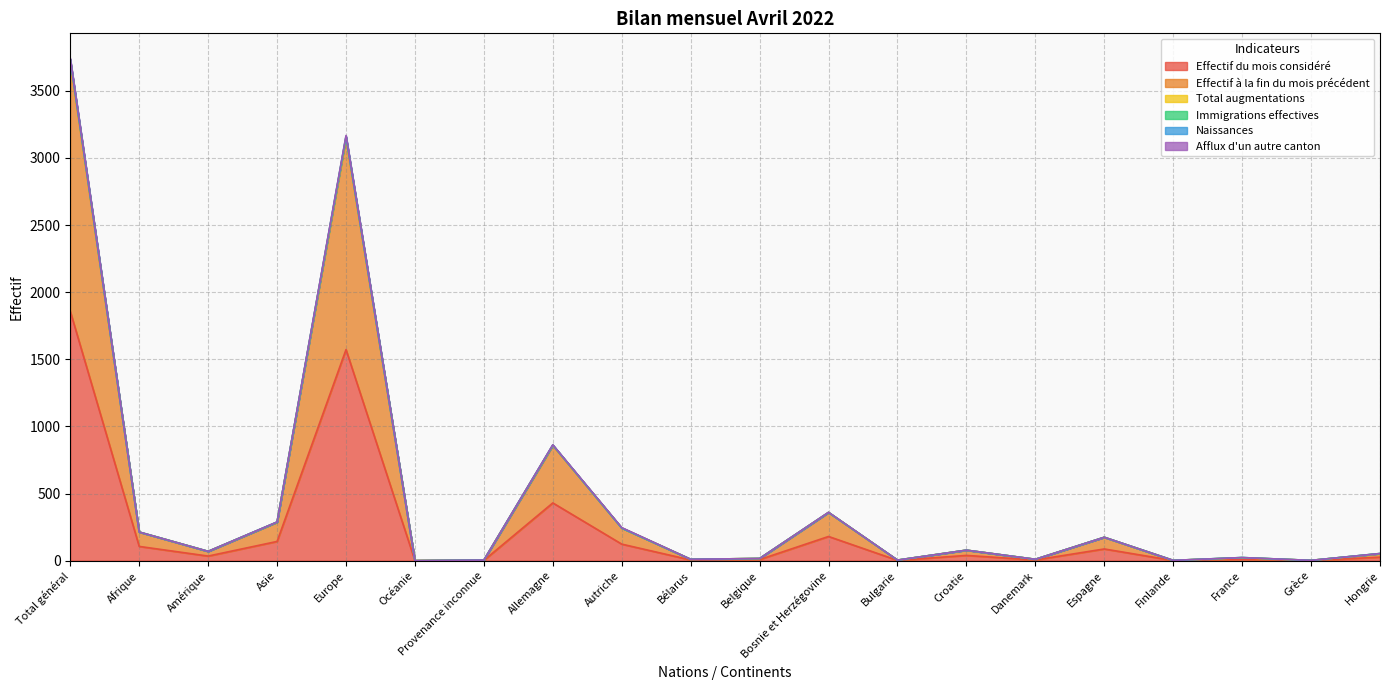

What position from the left is Hongrie?

20